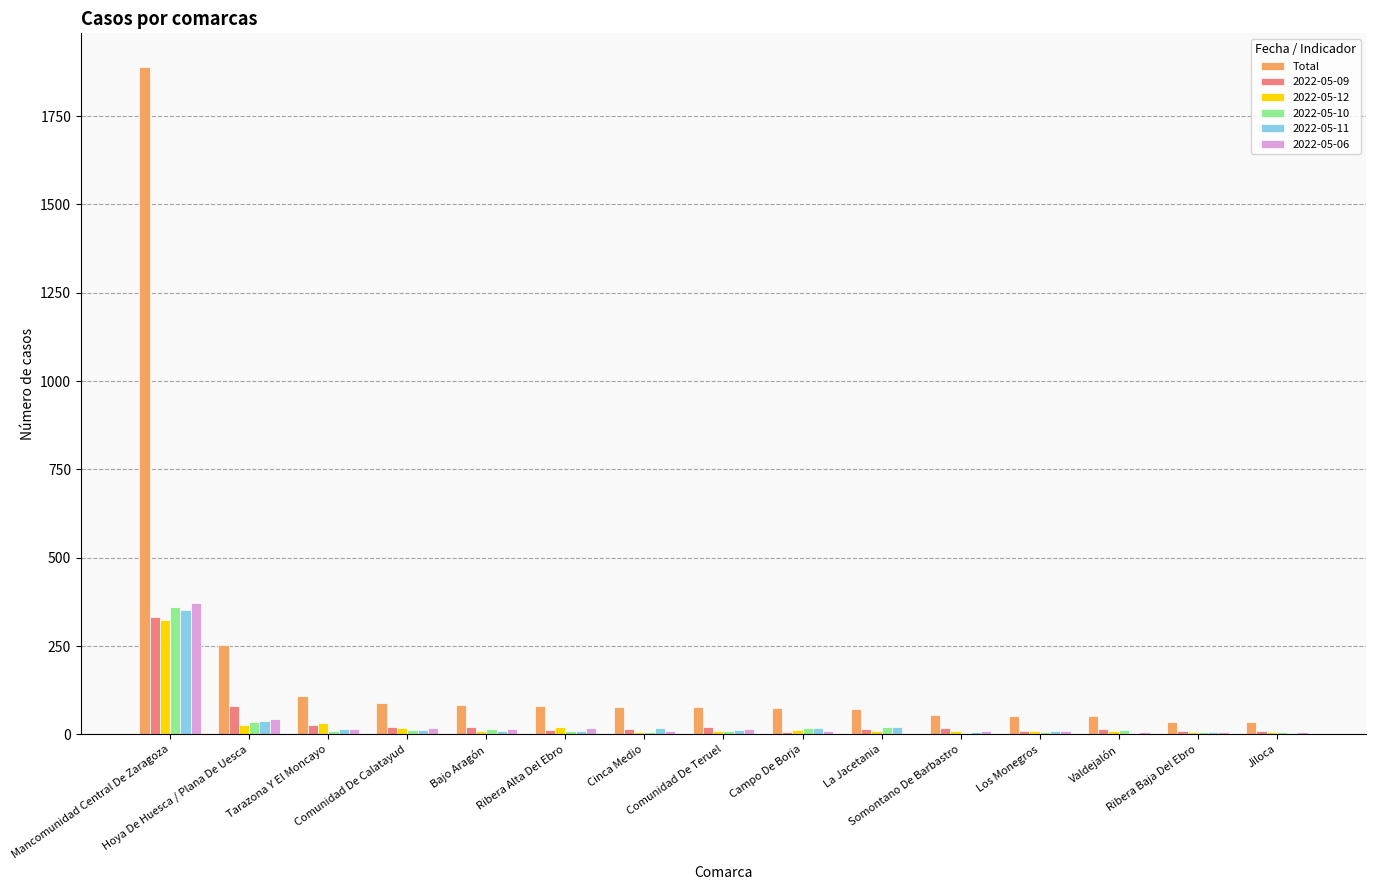

Which series has the largest total across all categories?

Total